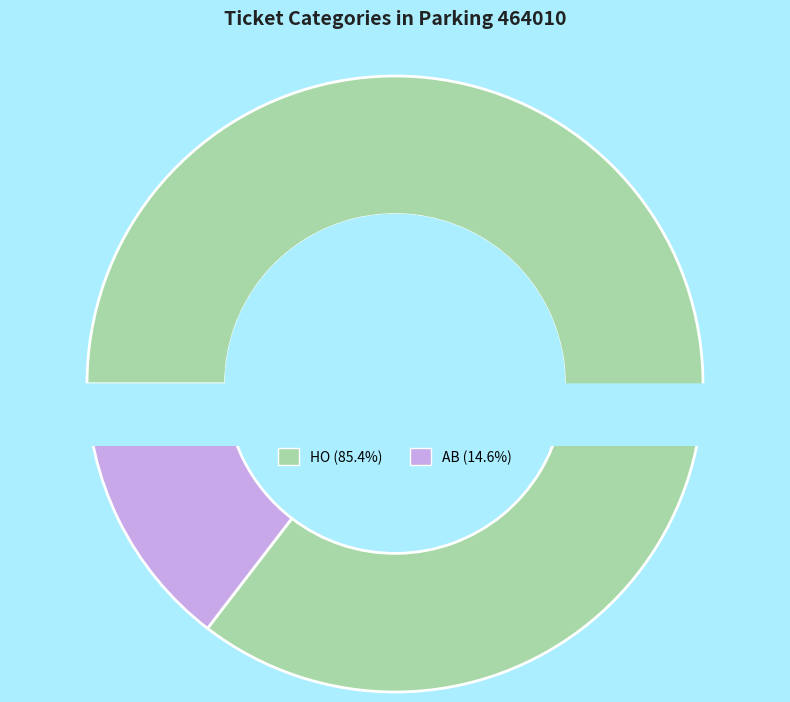

How much of the chart is everything except AB?

85.4%